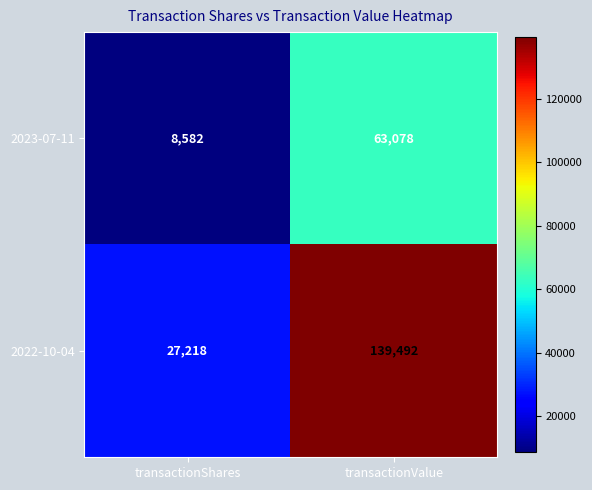

Reading right to left, what are all the values shown in this chart?

2023-07-11: transactionValue=63078	transactionShares=8582
2022-10-04: transactionValue=139492	transactionShares=27218